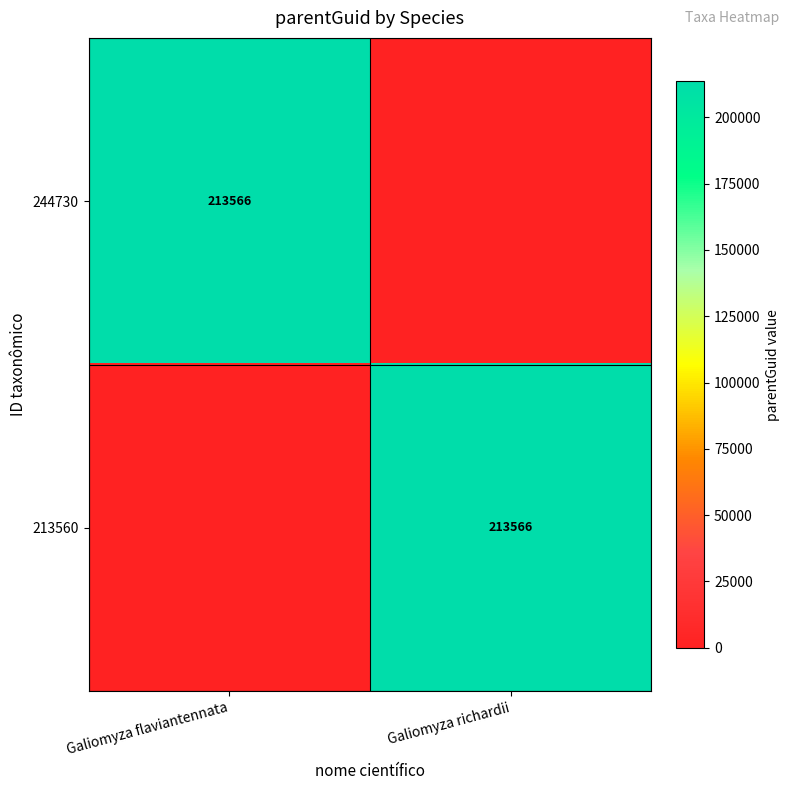

Is it true that 213560 equals 116318 at Galiomyza richardii?

False